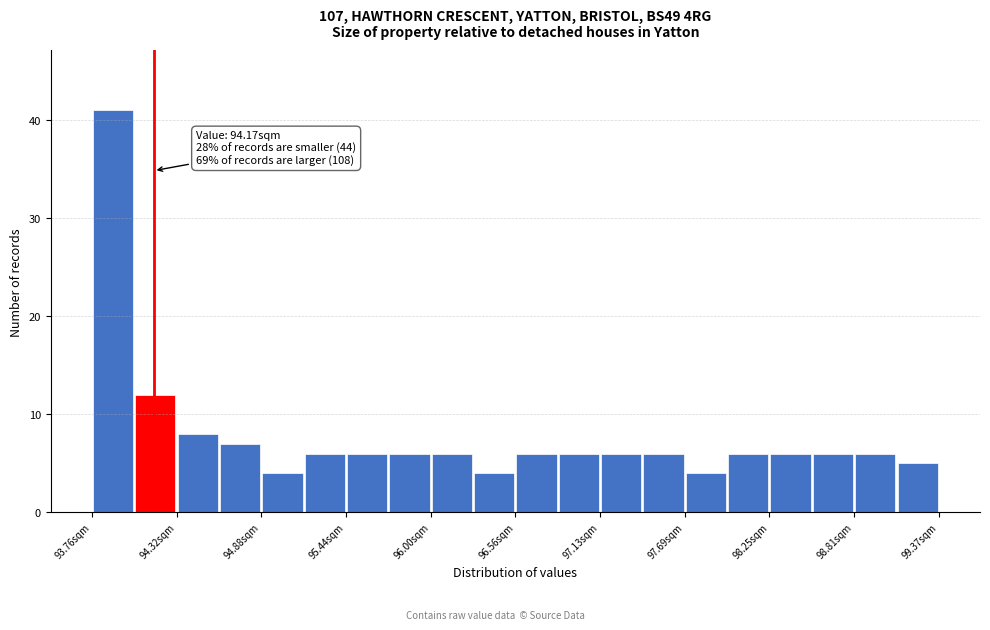

Around what value on the x-axis is the tallest bar? Give the approximate position of its centre, as read against the axis.

93.9